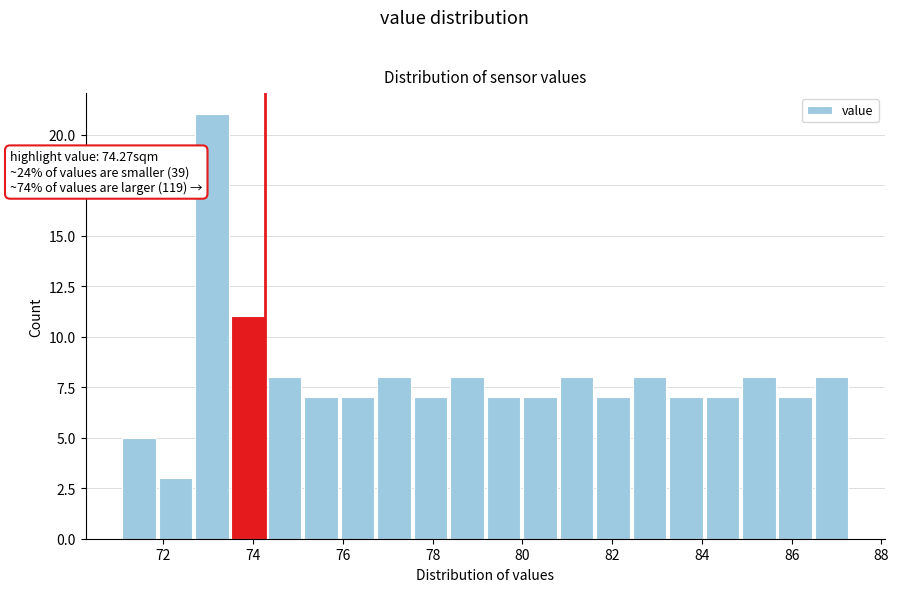

Which range on the x-axis has the tallest bar?

72.8 to 73.6